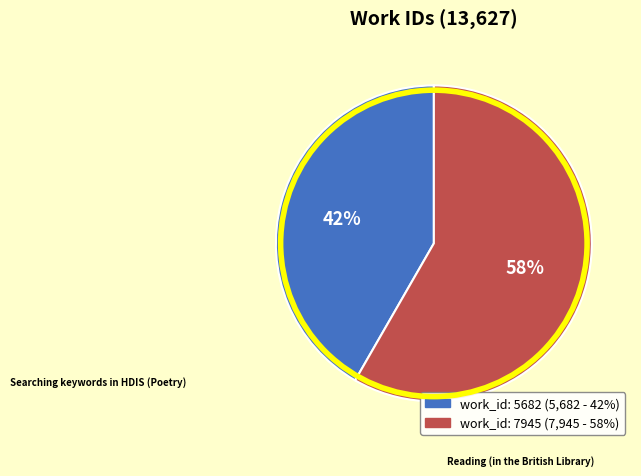

Which category has the biggest portion of the pie?

work_id: 7945